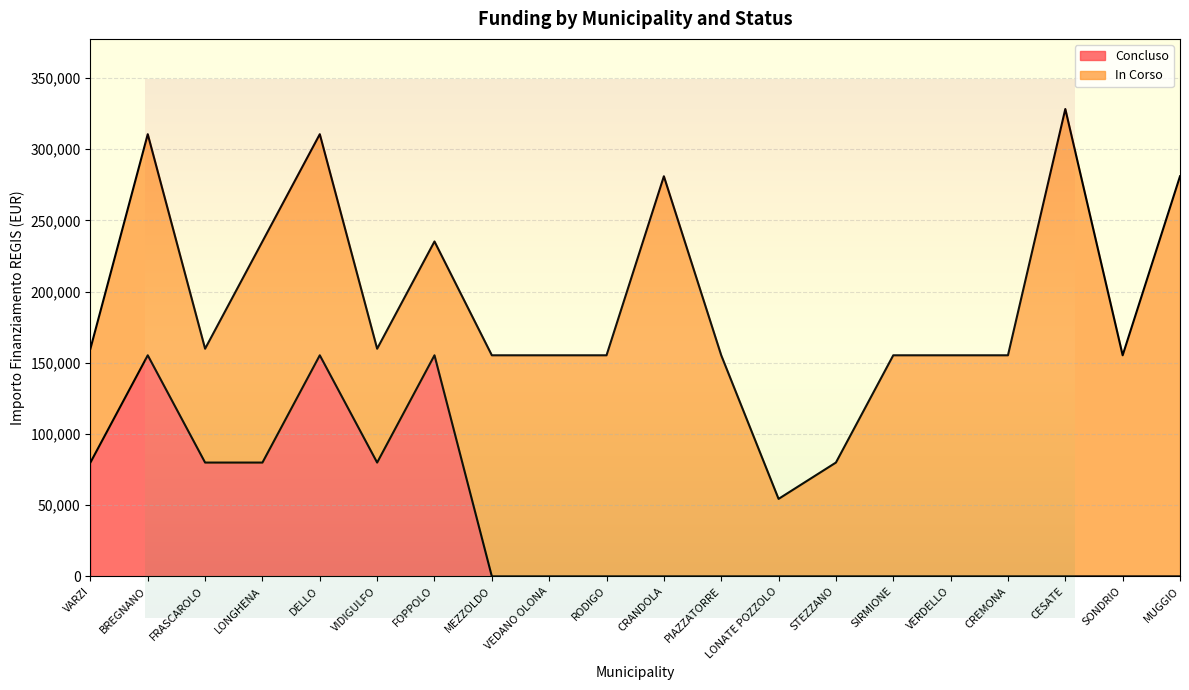

Rank the categories by value from highest to lowest.

BREGNANO, DELLO, FOPPOLO, VARZI, FRASCAROLO, LONGHENA, VIDIGULFO, MEZZOLDO, VEDANO OLONA, RODIGO, CRANDOLA, PIAZZATORRE, LONATE POZZOLO, STEZZANO, SIRMIONE, VERDELLO, CREMONA, CESATE, SONDRIO, MUGGIO